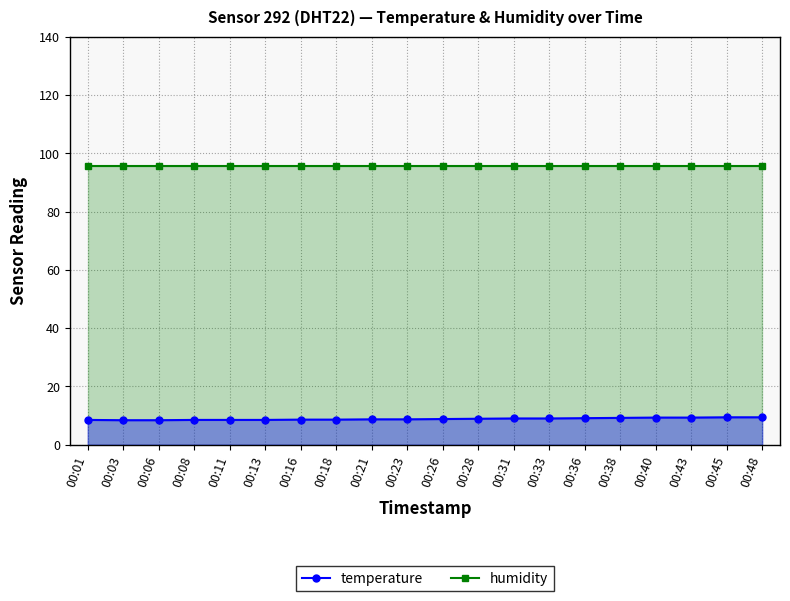

Rank the series by their maximum value, from highest to lowest.

humidity, temperature